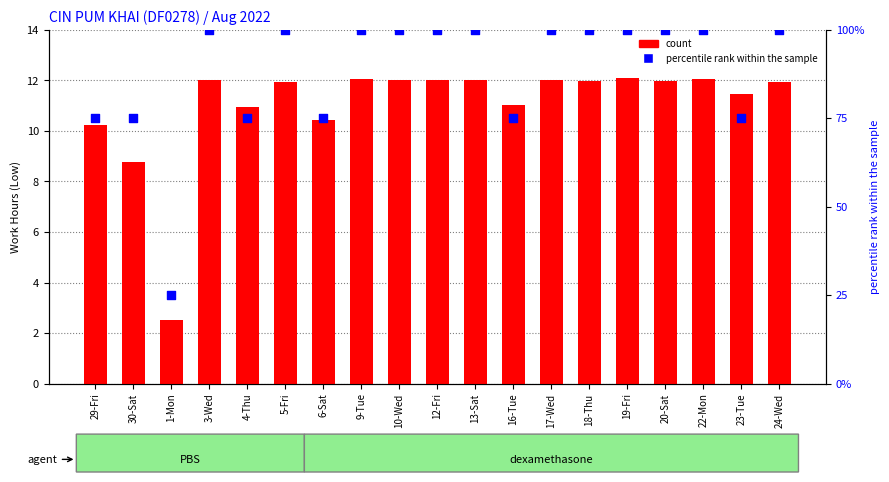

Which series contains the lowest Y value?

count